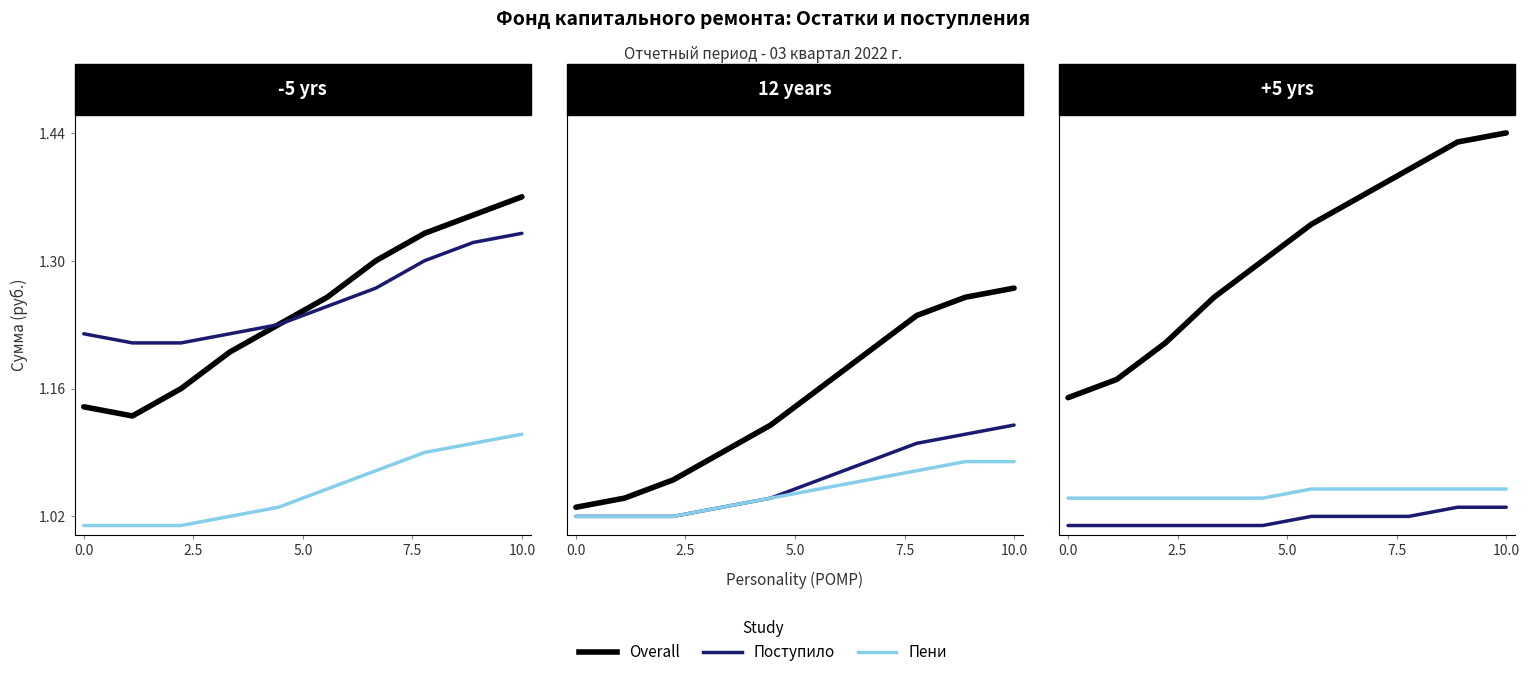

What is the label of the 7th point from the right?

7.5